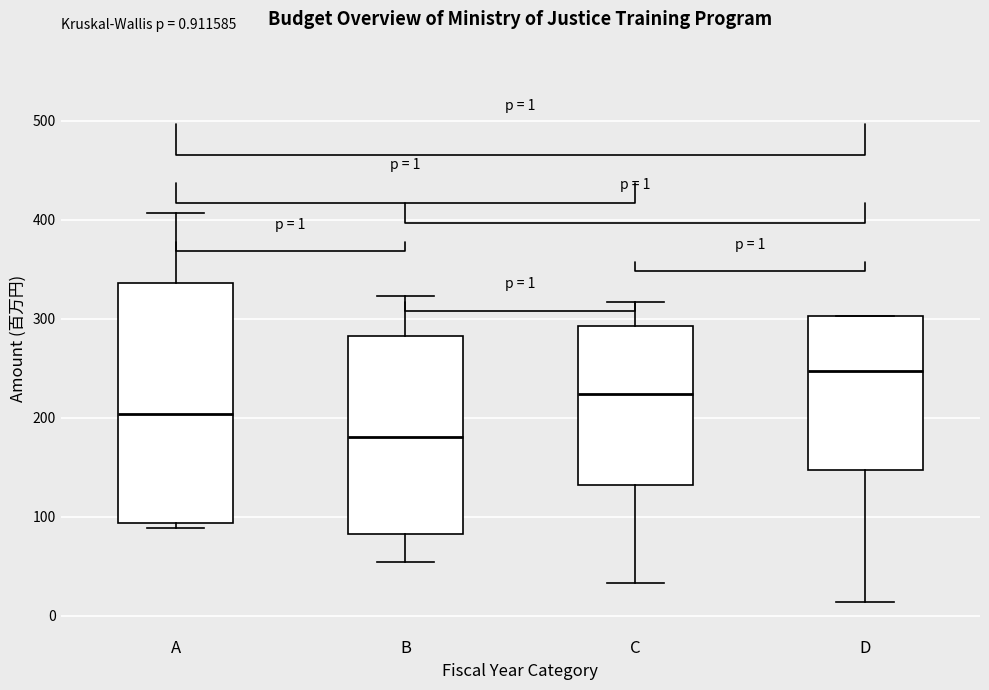

Comparing the boxes themselves (not the whiskers), which one is the tallest?

A